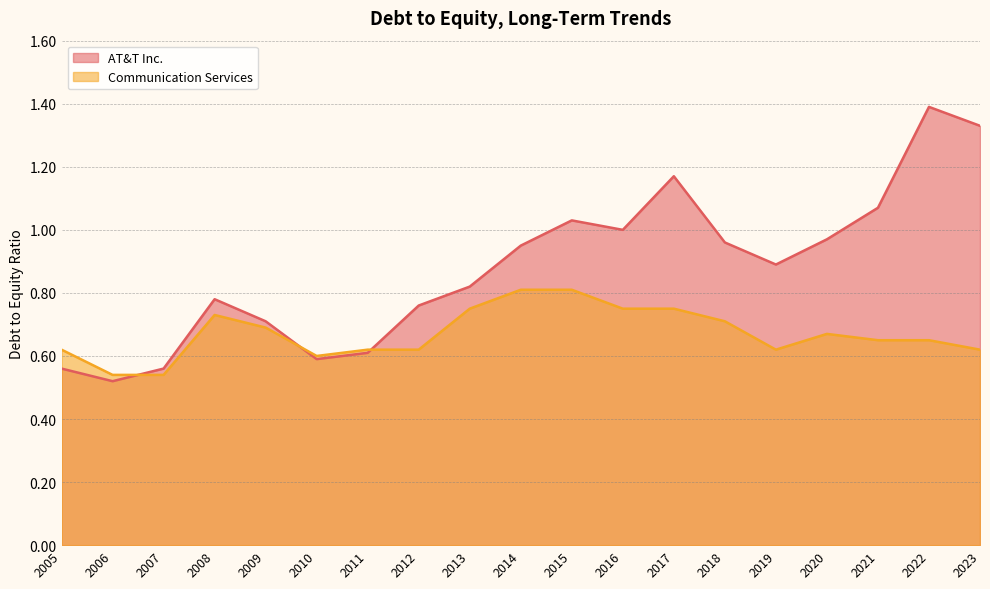

What is the sum of all AT&T Inc. values?

16.7